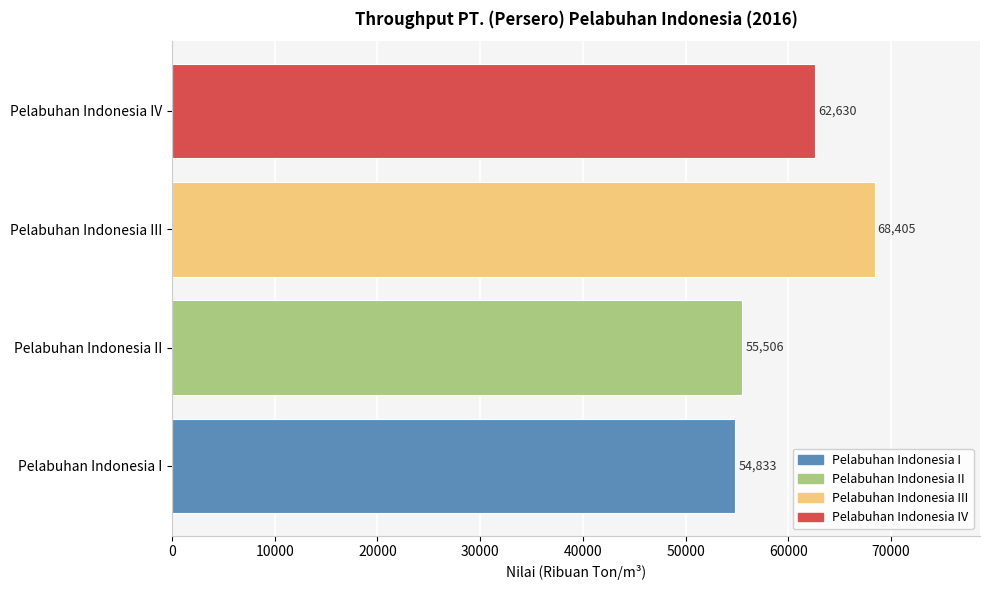

What is the maximum value shown in the chart?

68405